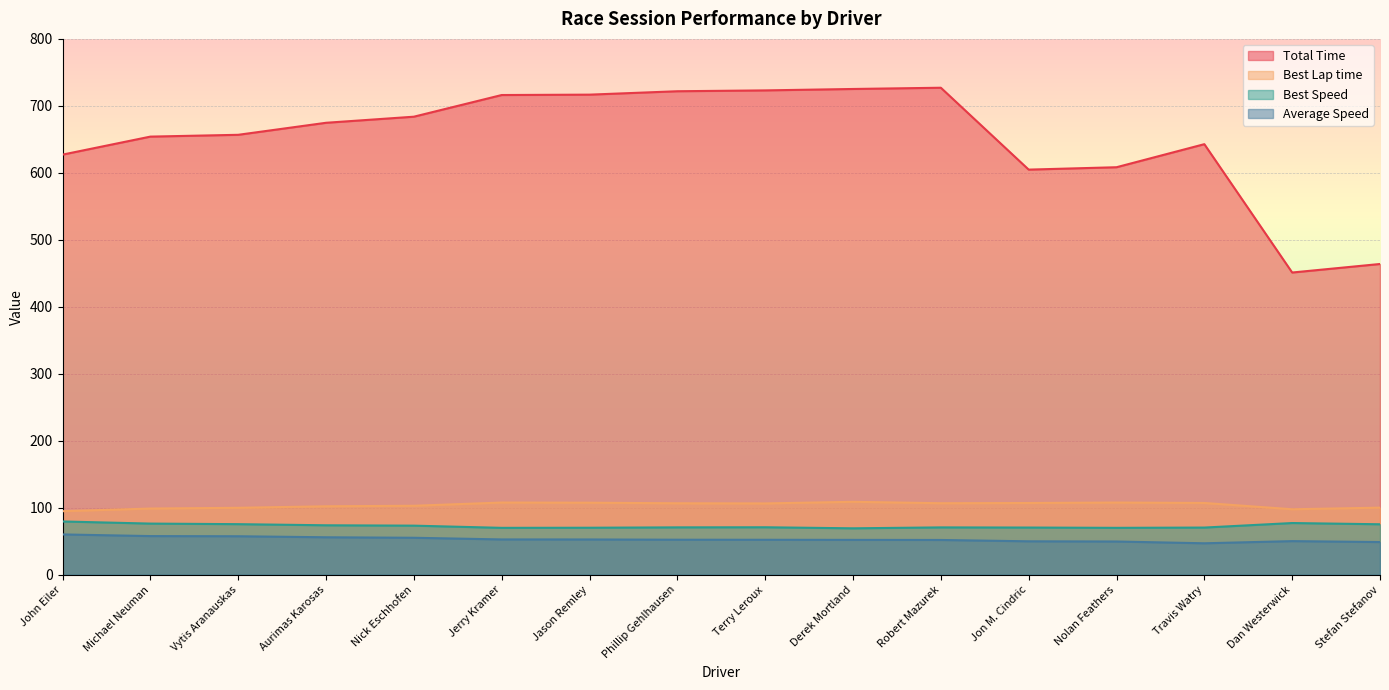

Rank the categories by Average Speed value from highest to lowest.

John Eiler, Michael Neuman, Vytis Aranauskas, Aurimas Karosas, Nick Eschhofen, Jerry Kramer, Jason Remley, Phillip Gehlhausen, Terry Leroux, Derek Mortland, Robert Mazurek, Dan Westerwick, Jon M. Cindric, Nolan Feathers, Stefan Stefanov, Travis Watry